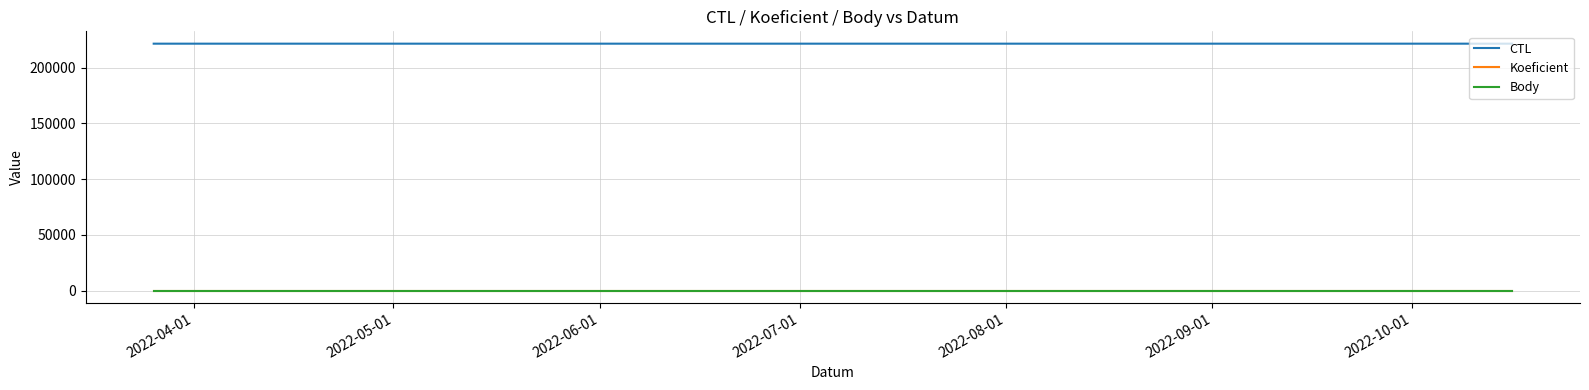

Does the chart display data point markers on the line(s)?

No